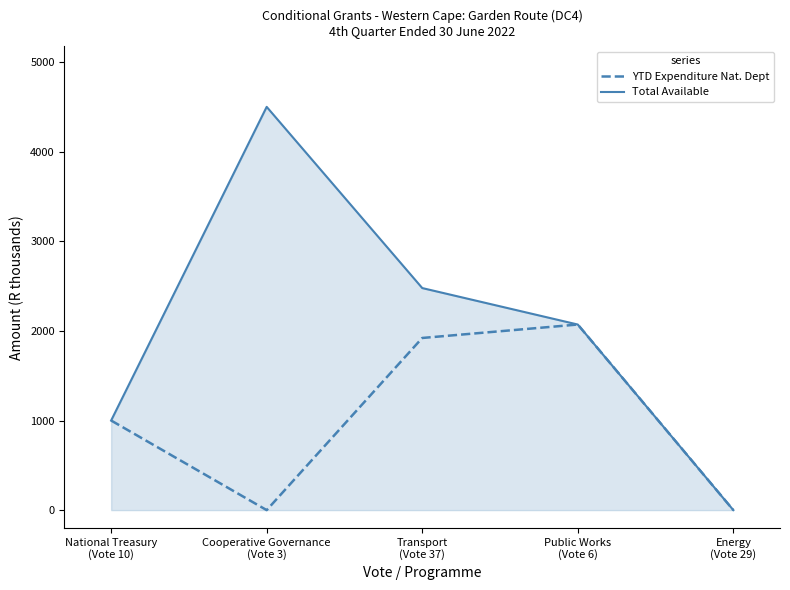

Is the value of Total Available at National Treasury
(Vote 10) greater than the value of YTD Expenditure Nat. Dept at Energy
(Vote 29)?

Yes